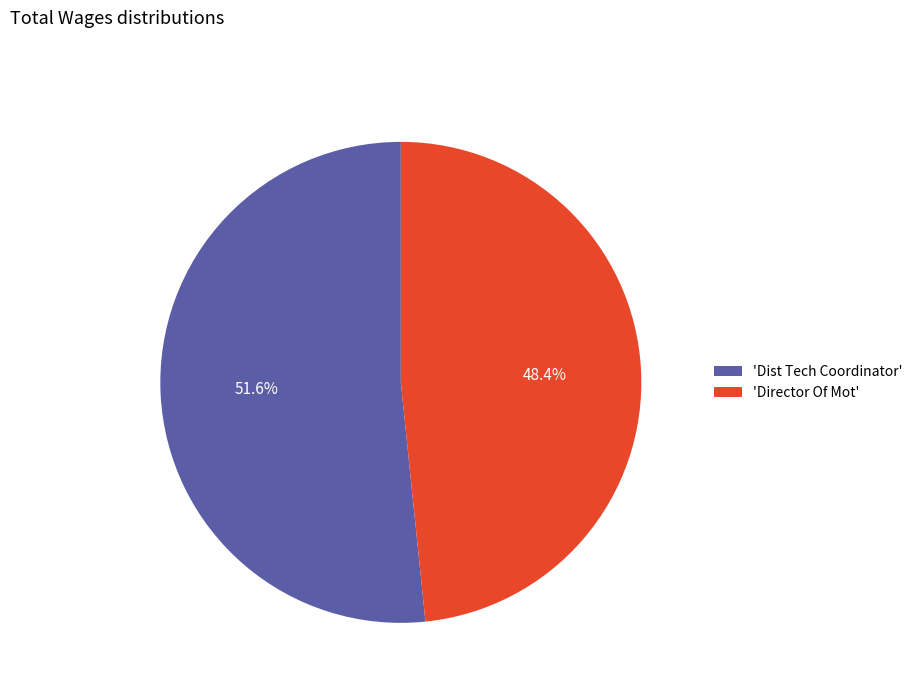

Between 'Dist Tech Coordinator' and 'Director Of Mot', which is larger?

'Dist Tech Coordinator'